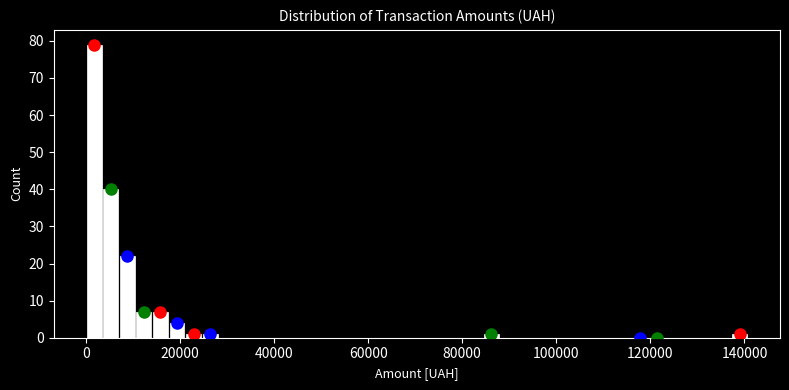

Around what value on the x-axis is the tallest bar? Give the approximate position of its centre, as read against the axis.

2000